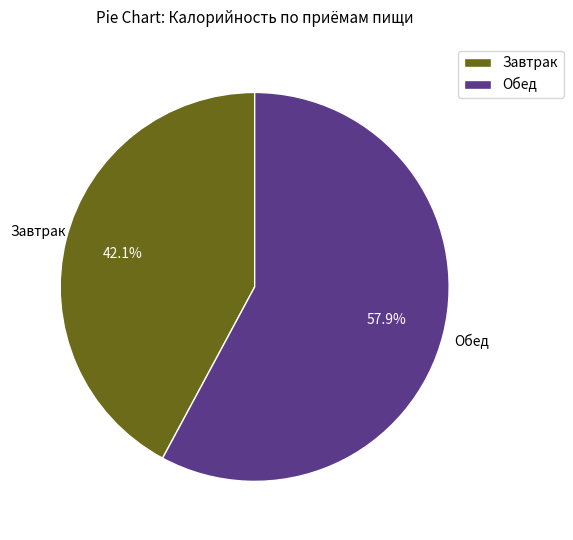

To the nearest percent, what percentage of the pie is Завтрак?

42%